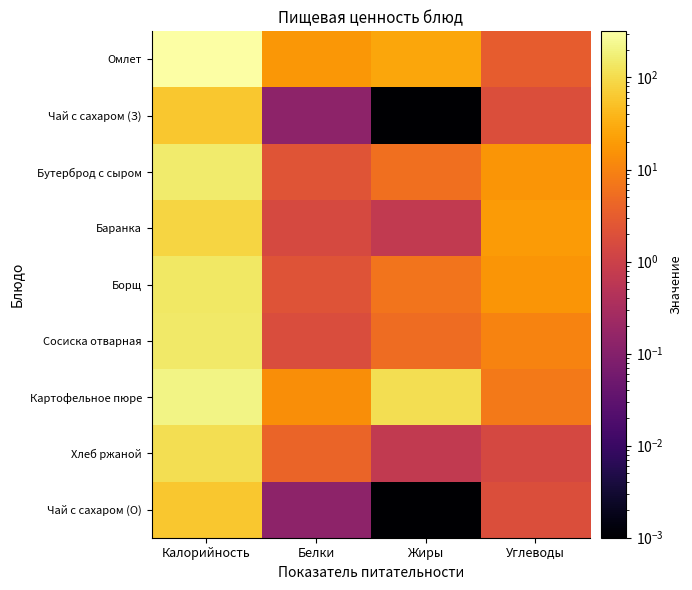

What is the difference between the highest and lowest values at Жиры?

111.2